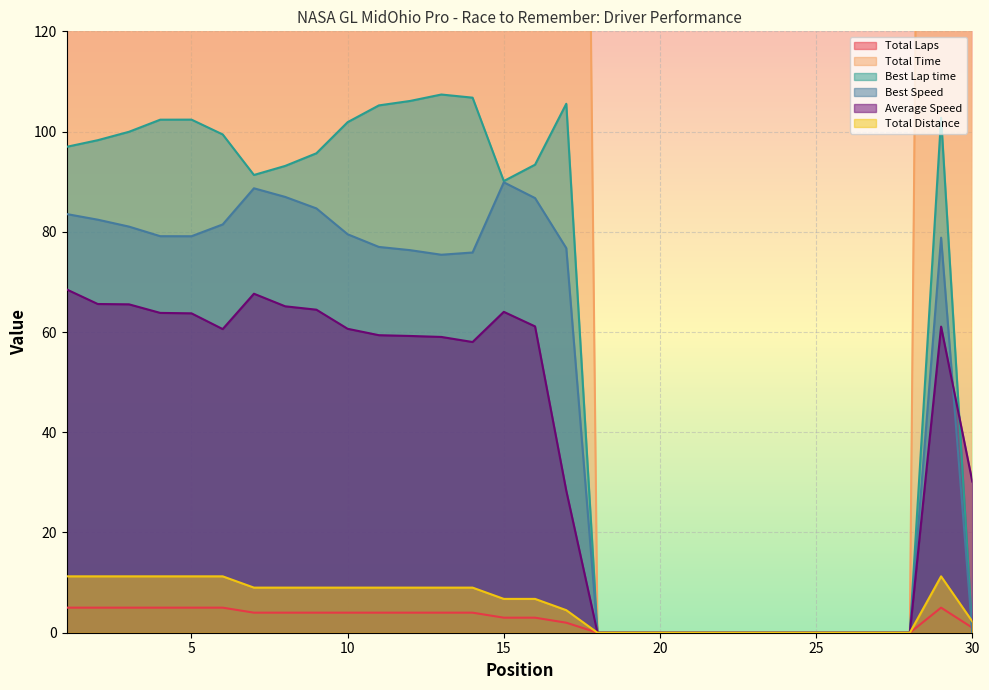

At which category is the sum across all series the highest?

6